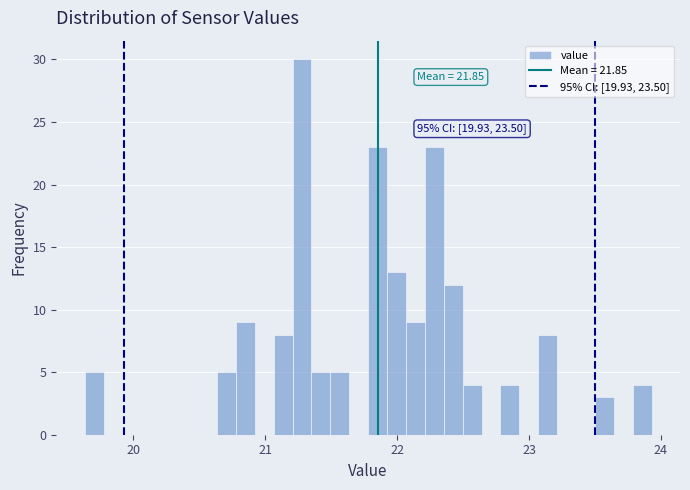

Read against the x-axis, roughly where is the centre of the tallest bar?

21.3